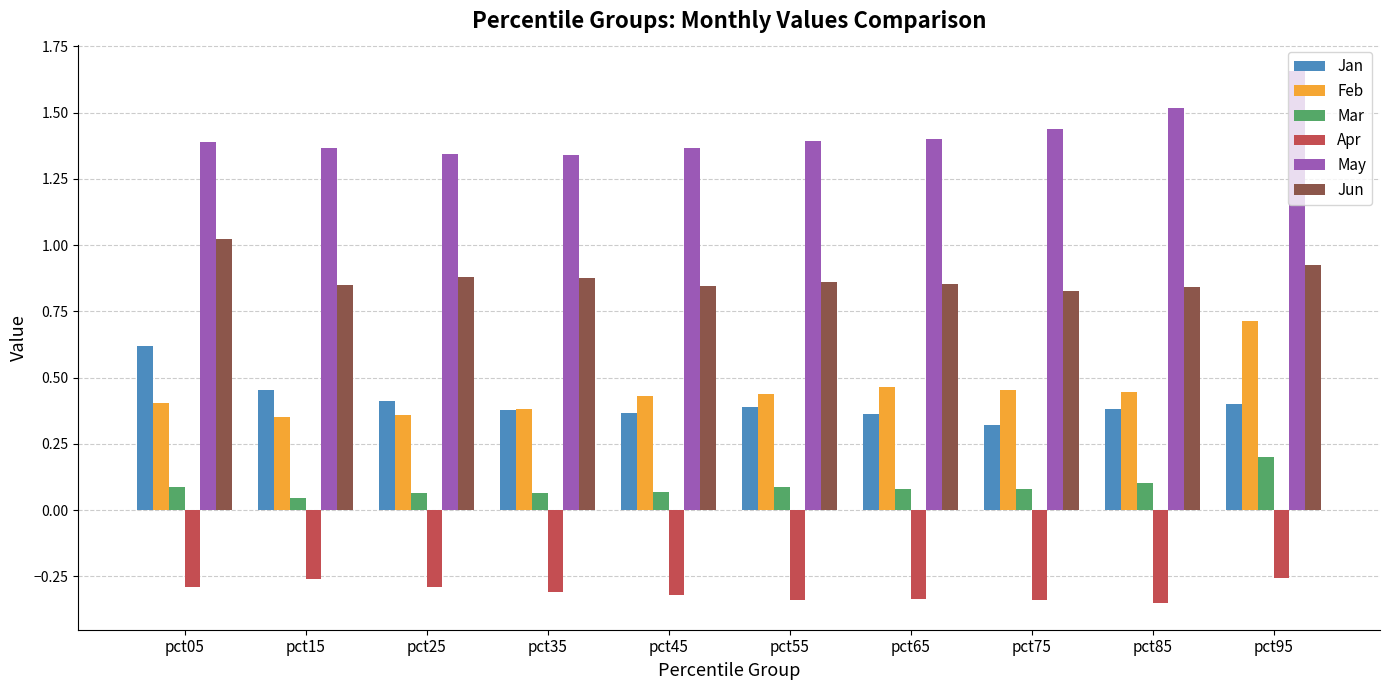

What is the sum of all Jun values?

8.8